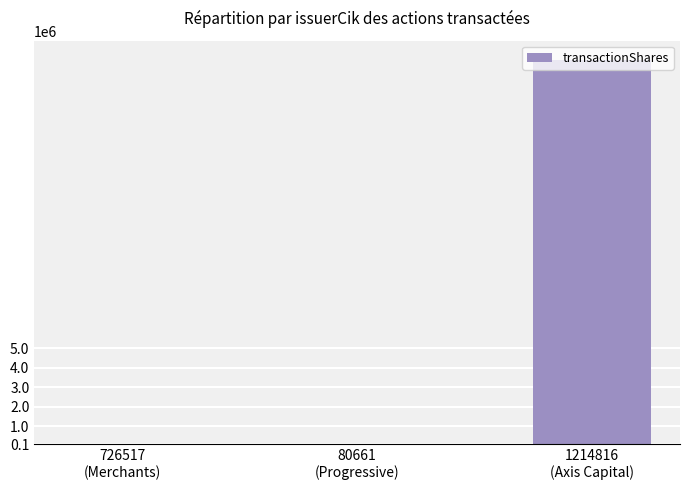

What is the greatest value displayed?

19722667